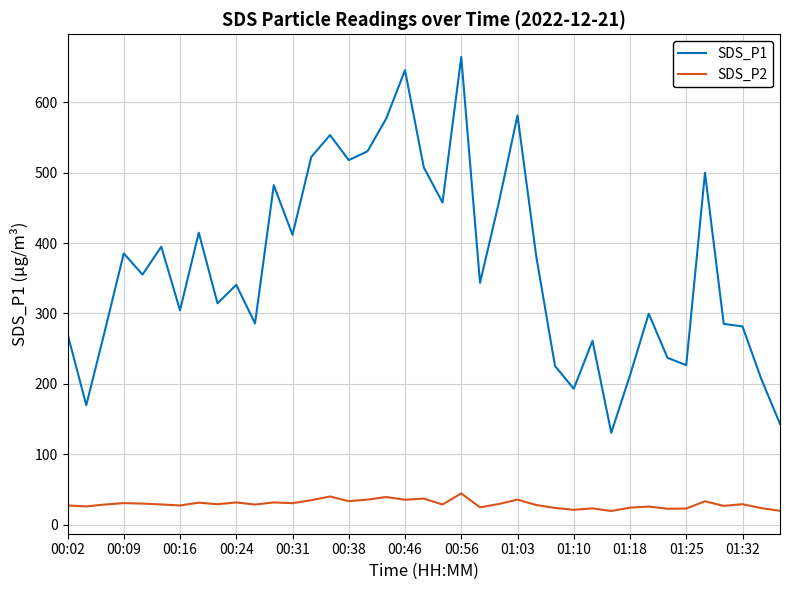

What is the difference between the second highest and second lowest values in the SDS_P2 series?

20.3